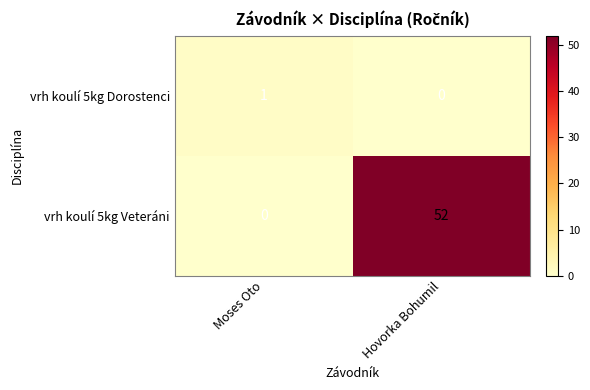

What is the average value of the vrh koulí 5kg Veteráni series?

26